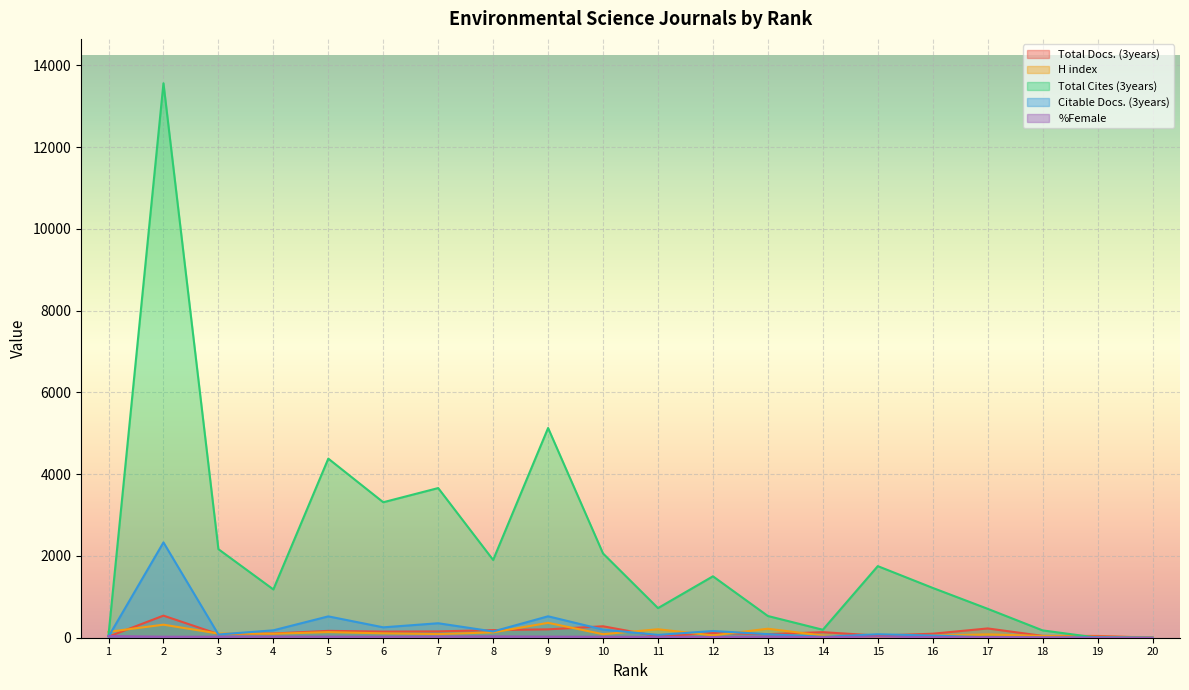

Rank the series at 19 from highest to lowest value.

Total Docs. (3years), H index, Citable Docs. (3years), Total Cites (3years), %Female